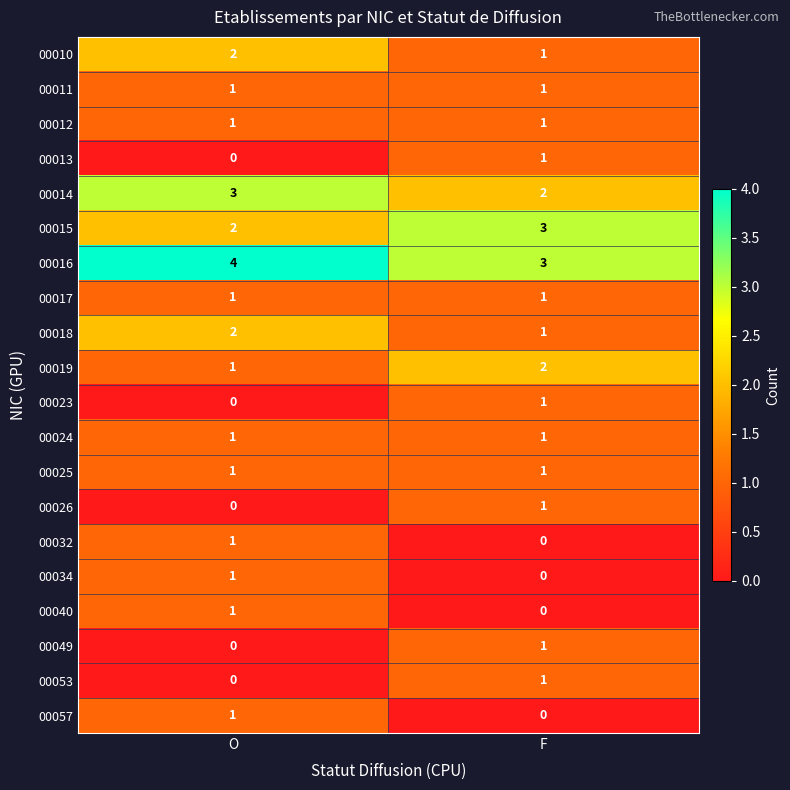

Which series has the largest total across all categories?

00016